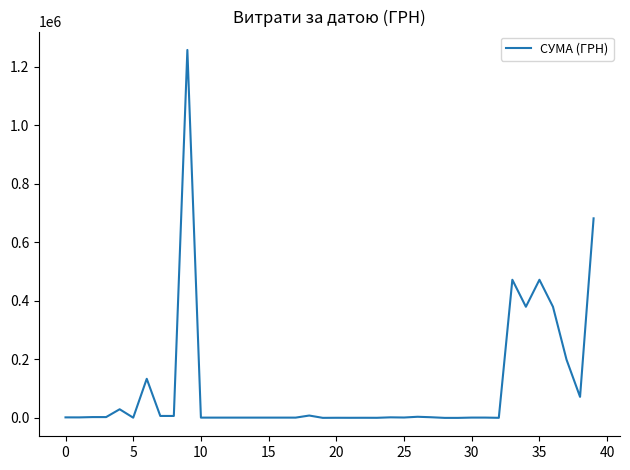

What is the difference between the maximum and minimum values?

1257383.3